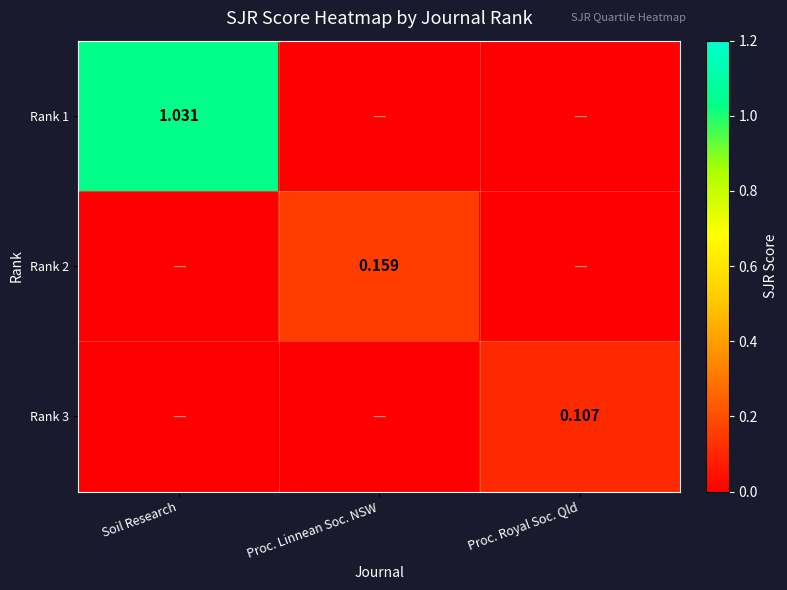

What is the total value across all series at Proc. Royal Soc. Qld?

0.1